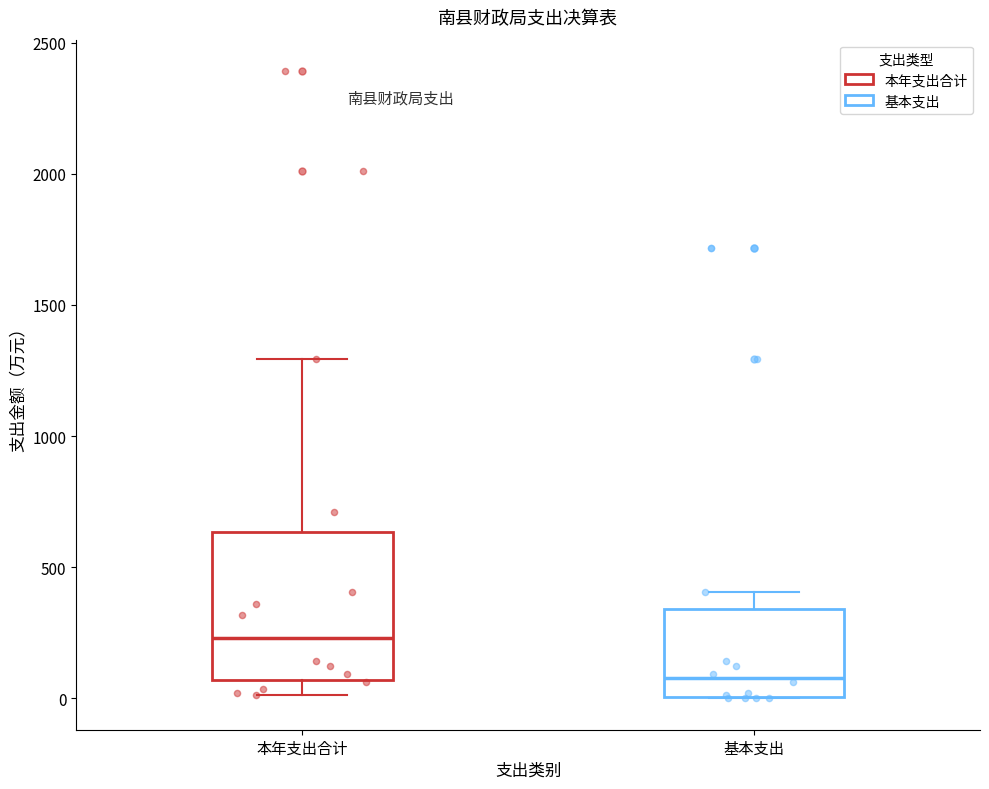

Where does the median line of the box for 本年支出合计 sit on the y-axis? The values are not printed on the chart, so give them approximately, as read against the axis.

250